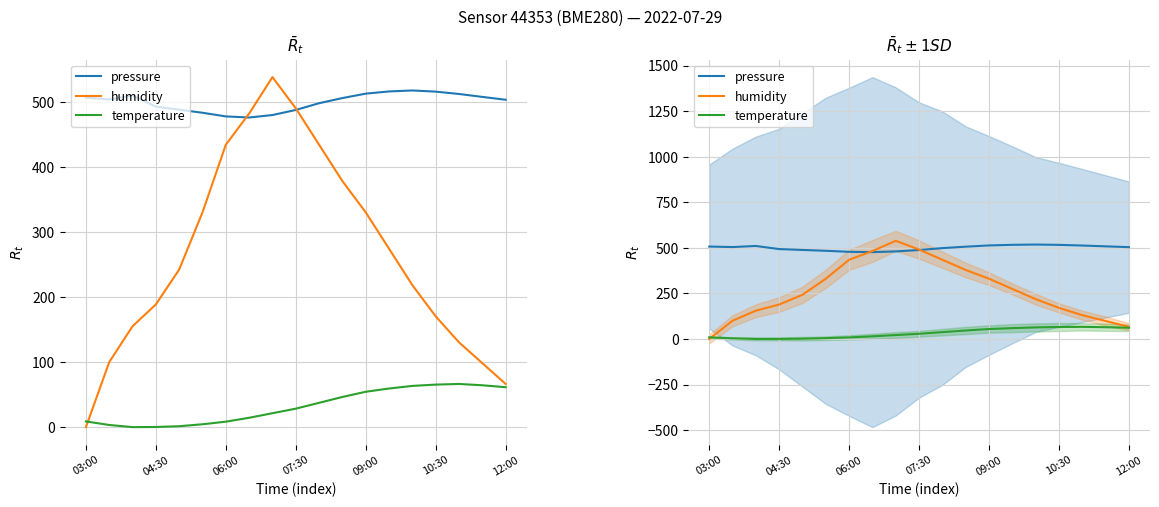

The value of humidity at 16 is 130.4. True or false?

True